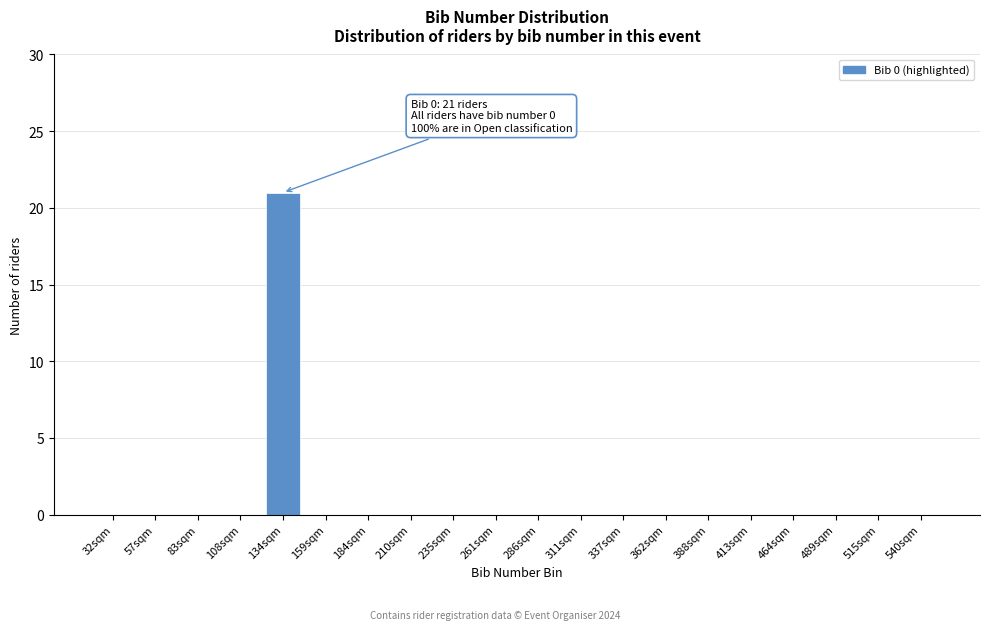

Reading right to left, transcribe all the data shown in this chart.

540sqm=0	515sqm=0	489sqm=0	464sqm=0	413sqm=0	388sqm=0	362sqm=0	337sqm=0	311sqm=0	286sqm=0	261sqm=0	235sqm=0	210sqm=0	184sqm=0	159sqm=0	134sqm=21	108sqm=0	83sqm=0	57sqm=0	32sqm=0